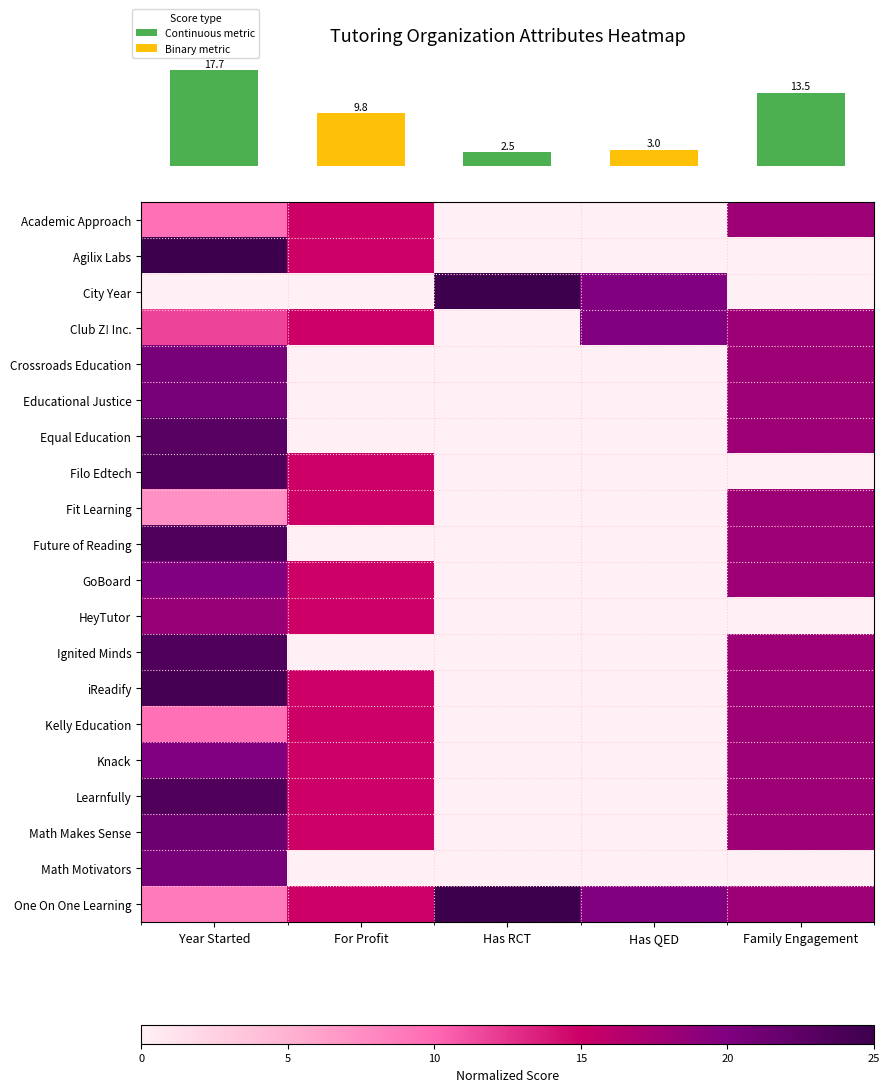

Which label corresponds to the largest value in the chart?

Year Started